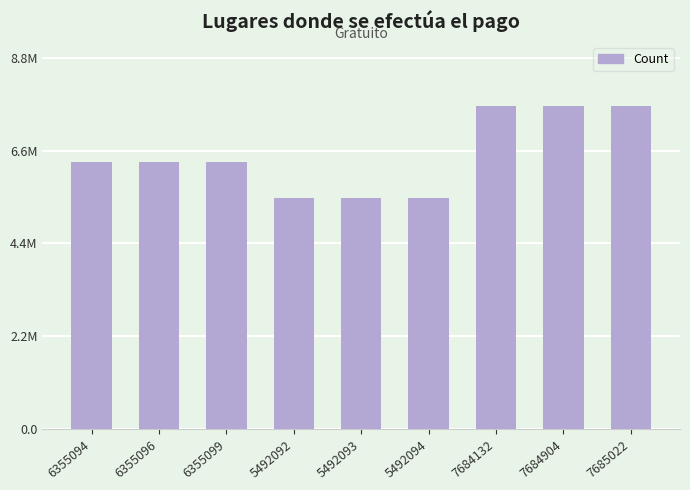

Are the bars grouped side by side (vs. stacked)?

No